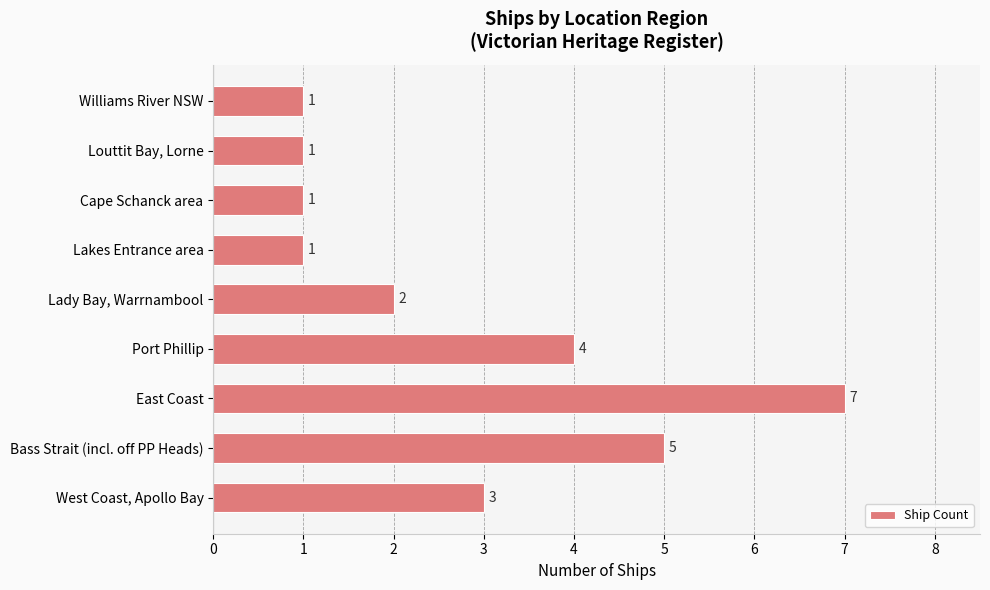

How many data points are less than 2?

4